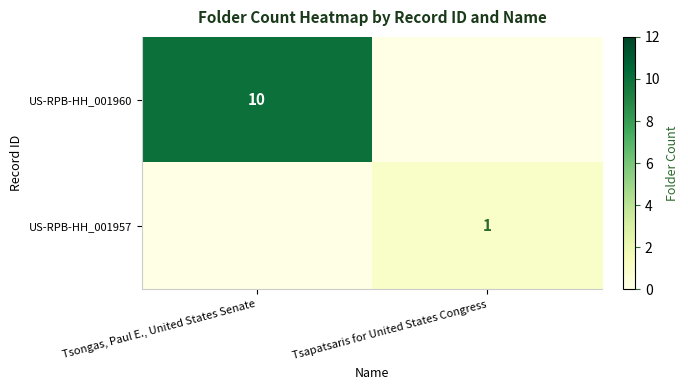

Is it true that US-RPB-HH_001957 equals 1 at Tsapatsaris for United States Congress?

True